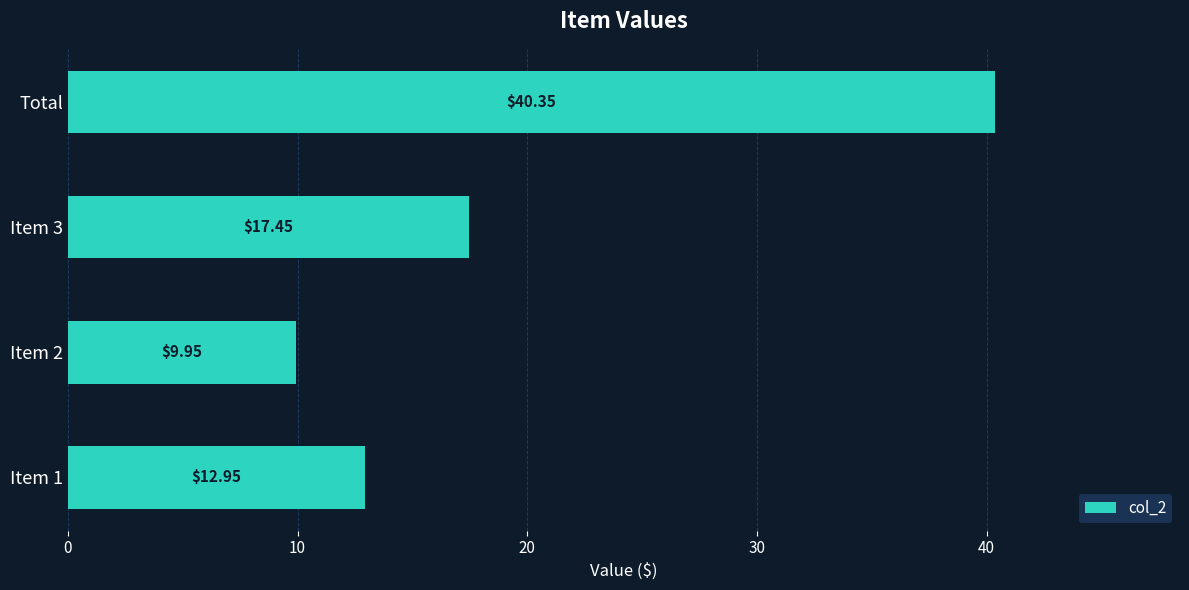

What is the change in value from Item 1 to Item 3?

+4.5